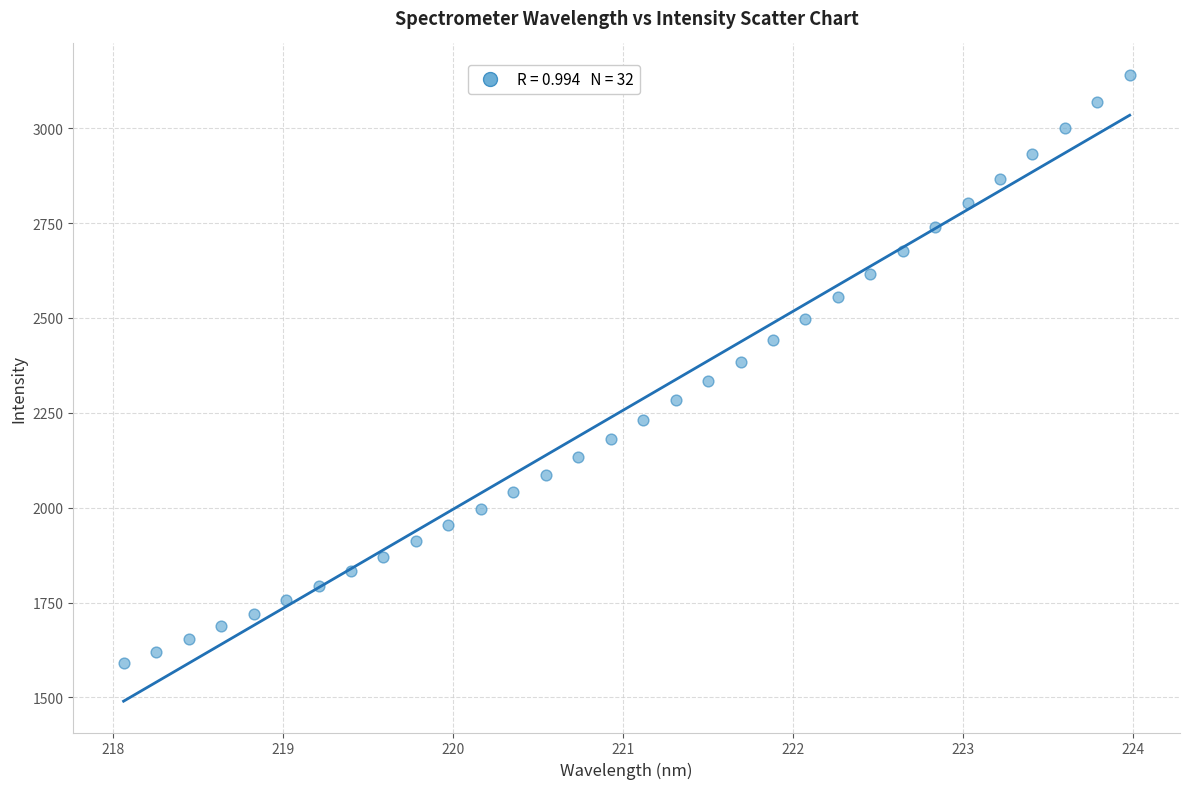

What is the range of X values (max minus min)?

5.9